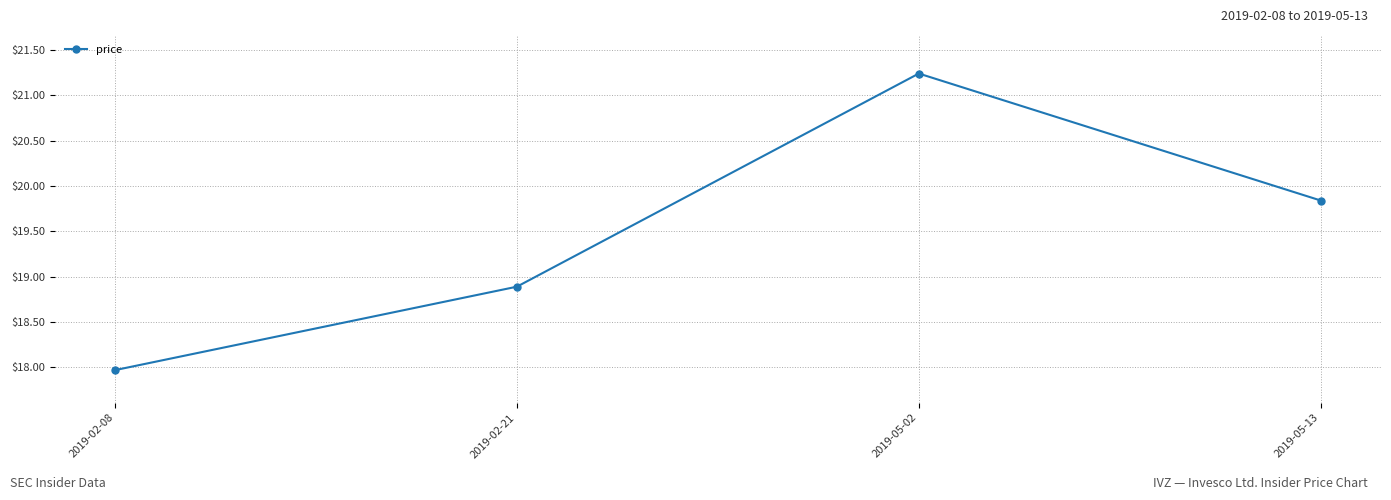

What is the label of the 3rd point from the left?

2019-05-02